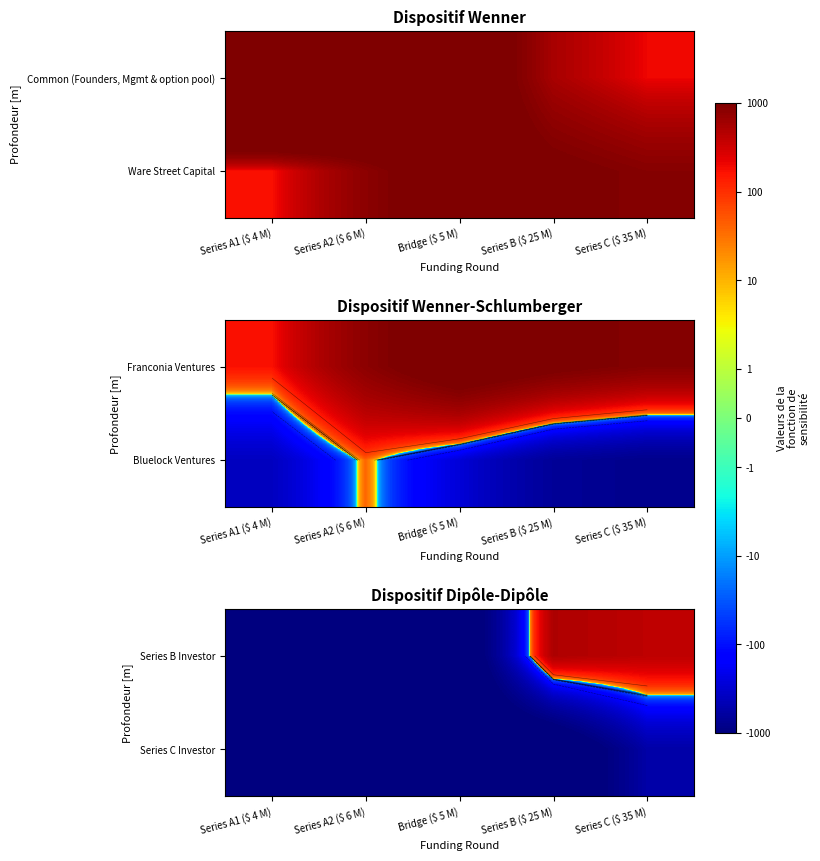

How many values in Series B Investor are below zero?

3